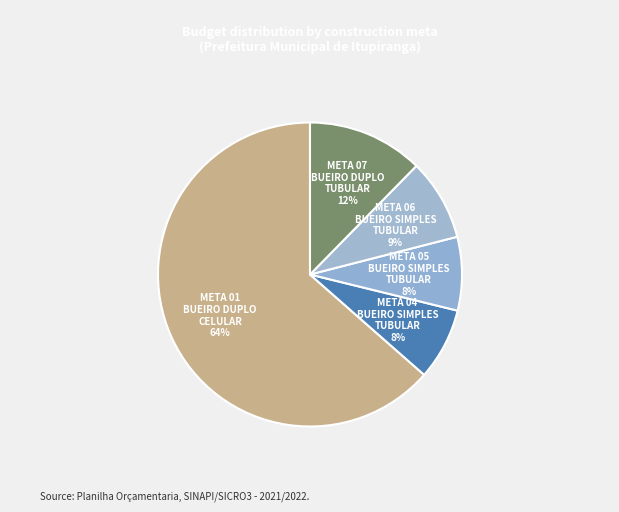

How many segments does this pie chart have?

5